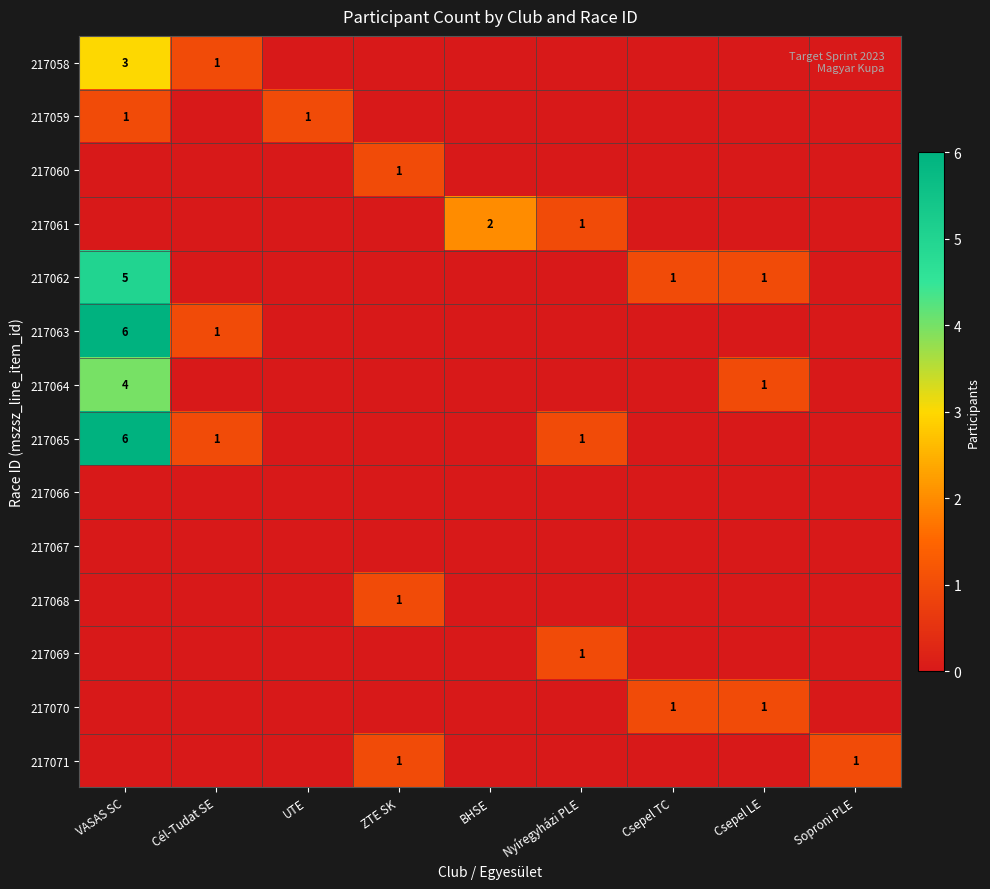

The 217059 series shows 2 at VASAS SC. True or false?

False